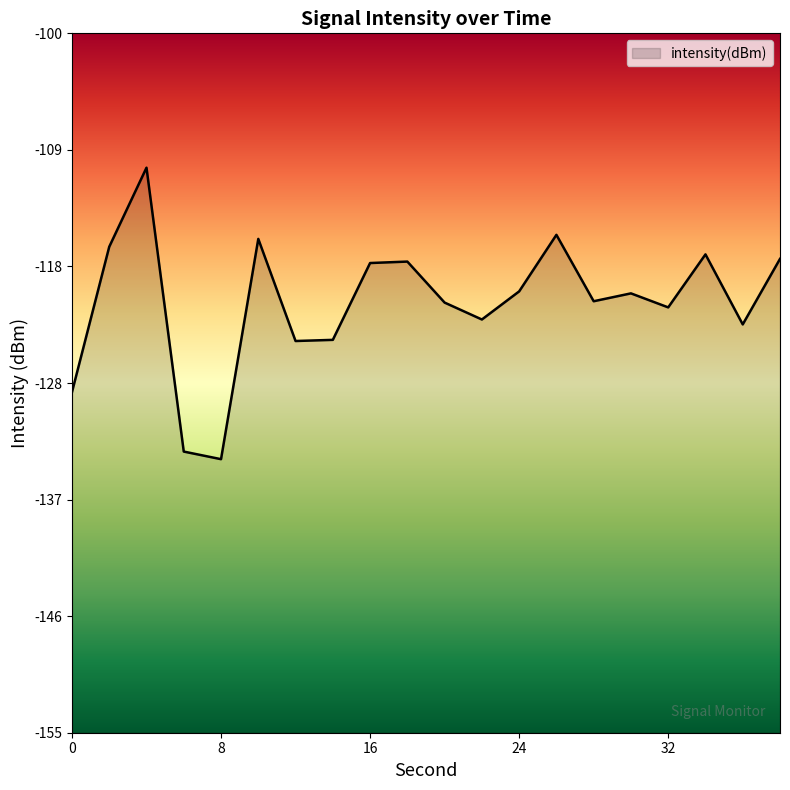

At which category does the data reach its first local valley?

8